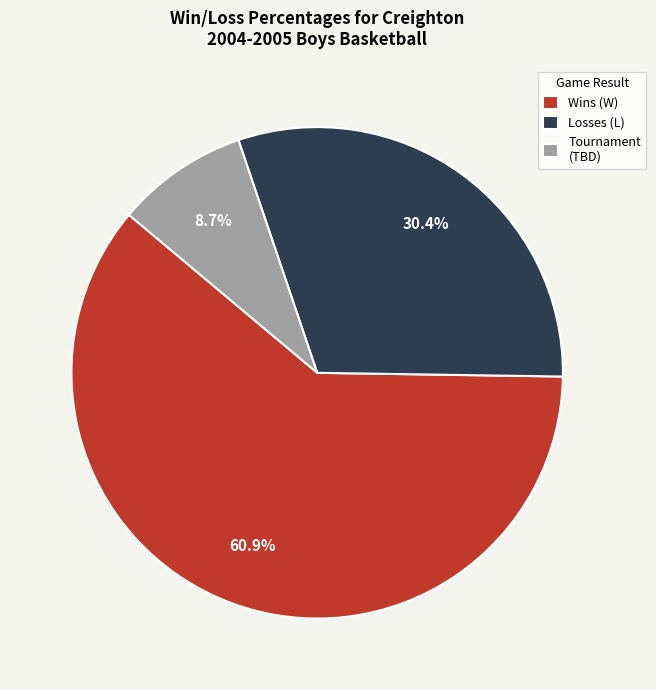

To the nearest percent, what is the combined percentage of Wins (W) and Losses (L)?

91%